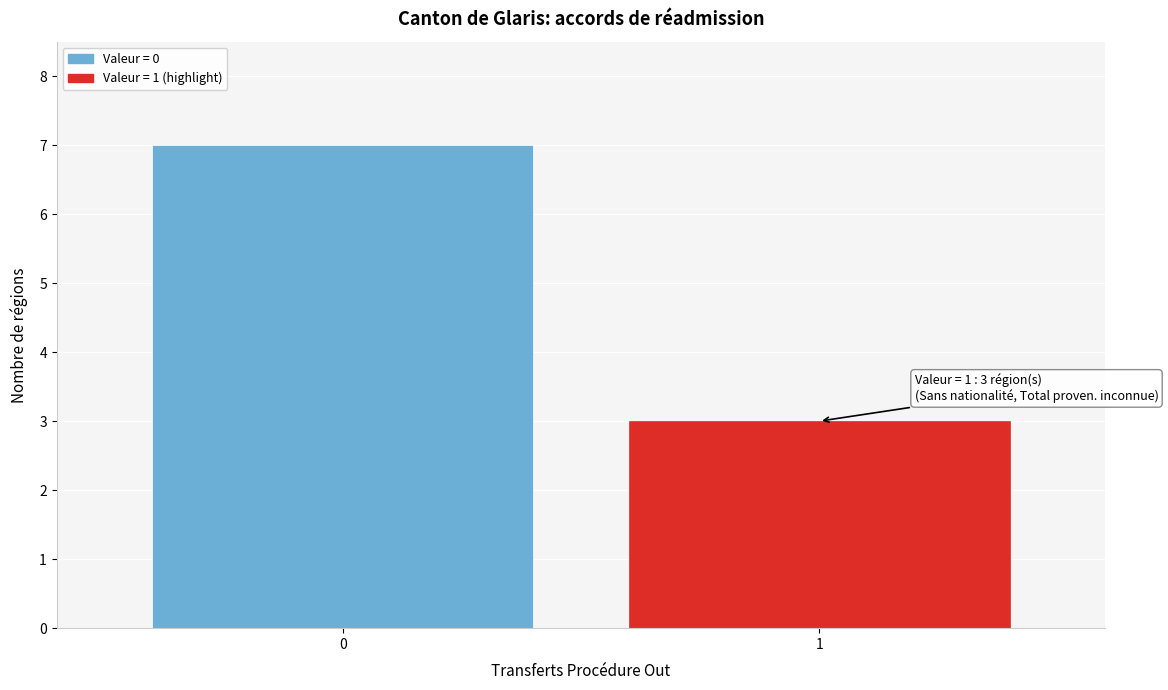

Reading left to right, what are all the values shown in this chart?

0=7	1=3